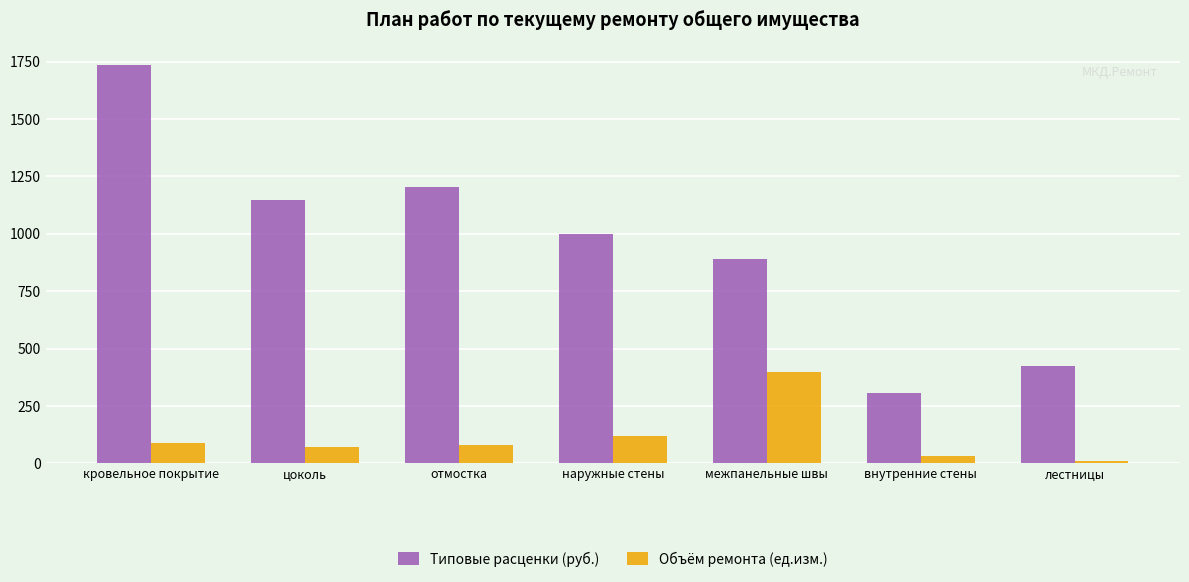

What is the label of the 2nd bar from the left?

цоколь